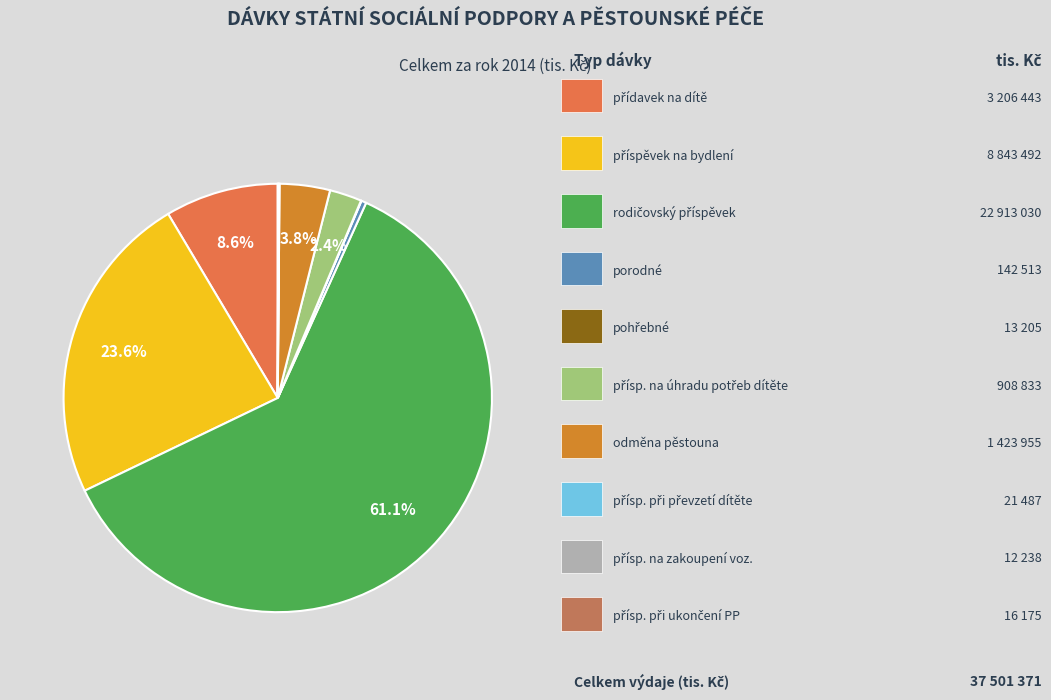

Is there any slice that represents more than half of the pie?

Yes